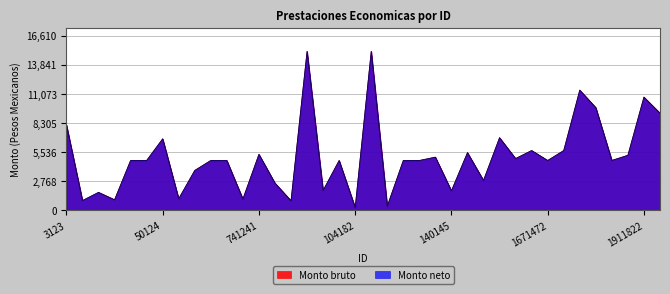

Where is the first local minimum for Monto neto?

13181